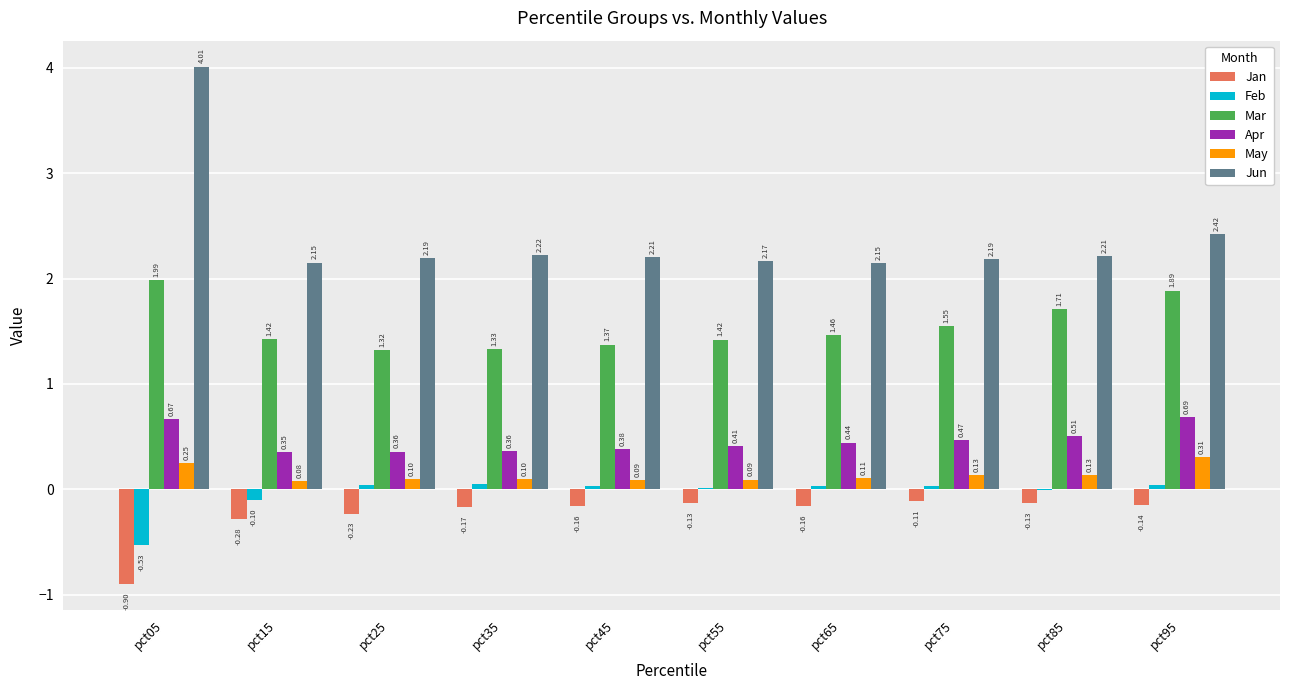

What is the sum of the Jun values at pct65 and pct25?

4.3